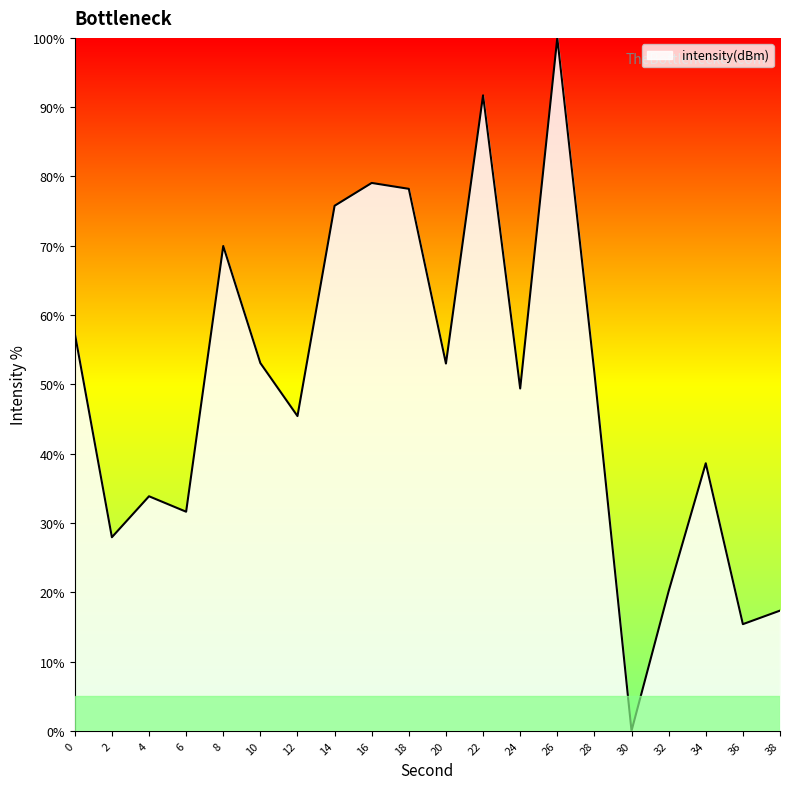

Read the value at 34.

38.6